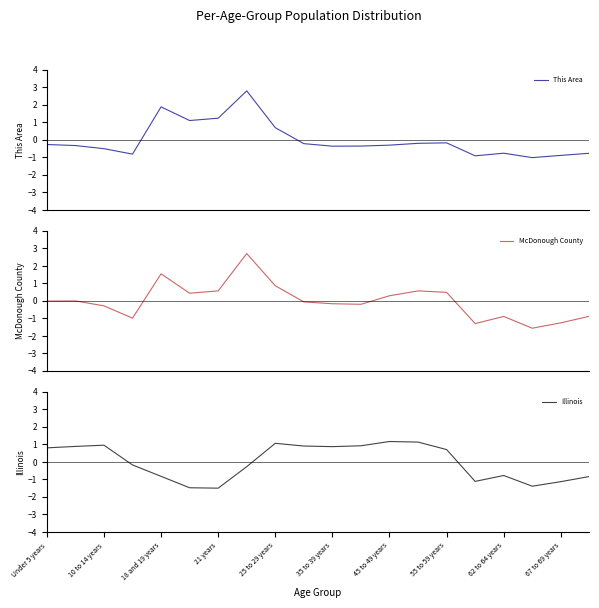

How many values in Illinois are below zero?

10